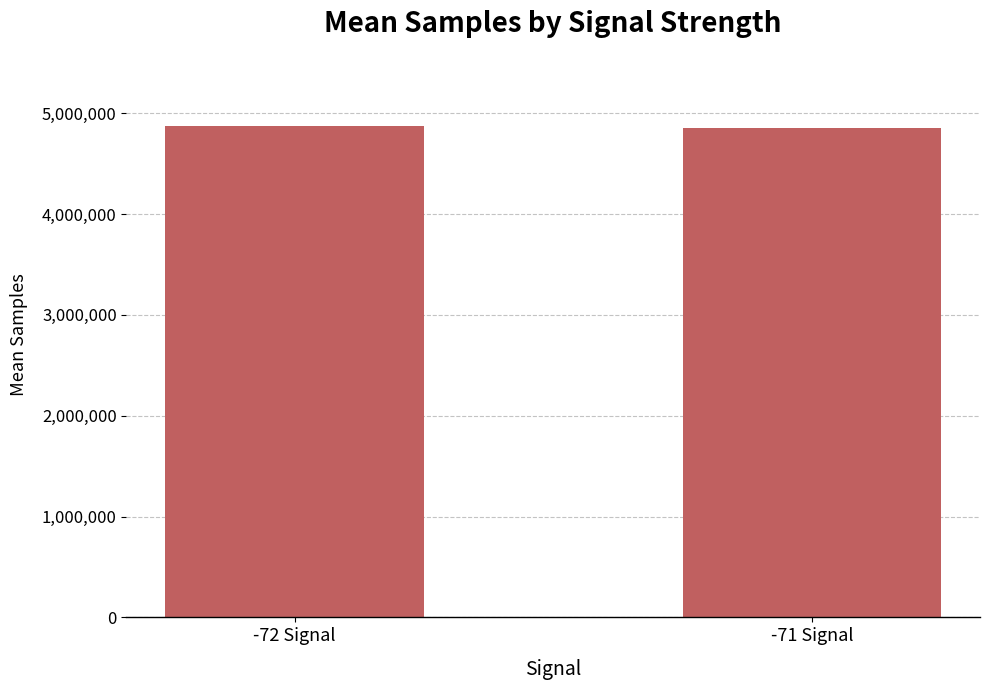

The value at -71 Signal is 7051653. True or false?

False